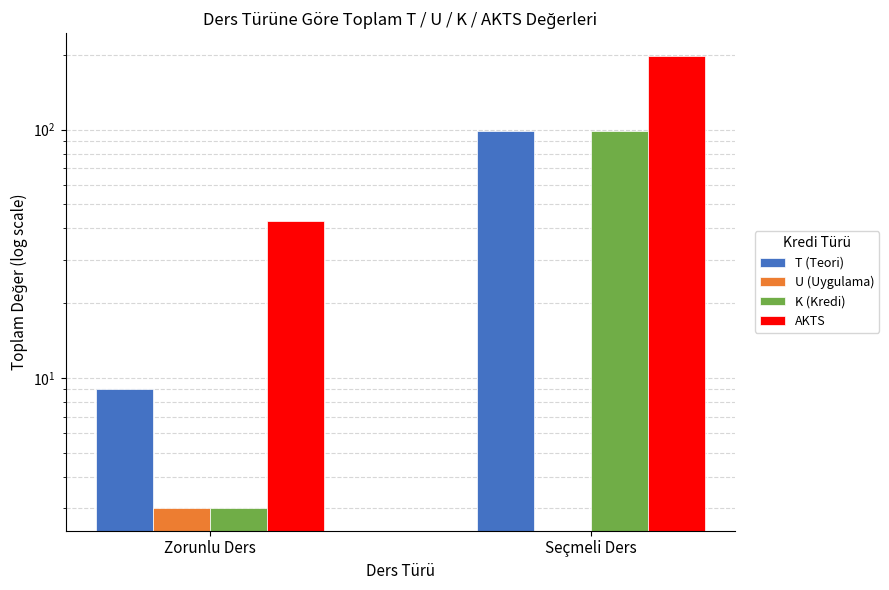

What is the total value across all series at Seçmeli Ders?

396